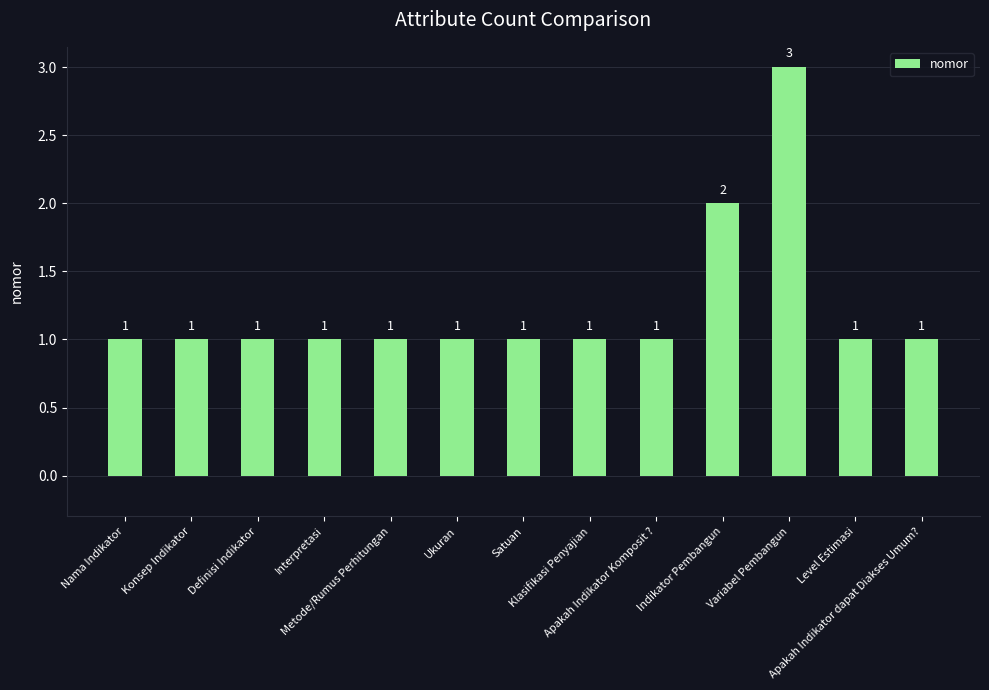

What is the value of the 4th bar from the left?

1